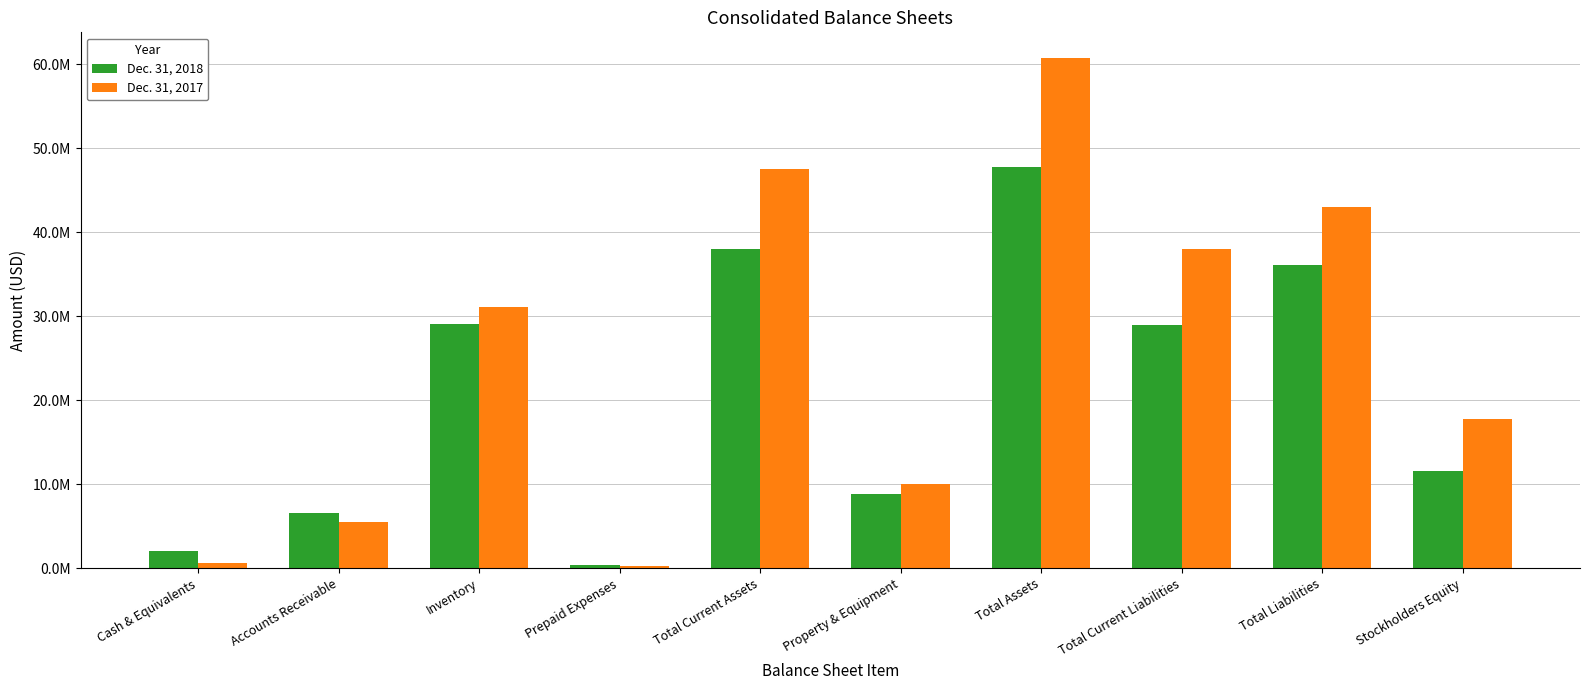

Rank the series by their average value, from lowest to highest.

Dec. 31, 2018, Dec. 31, 2017